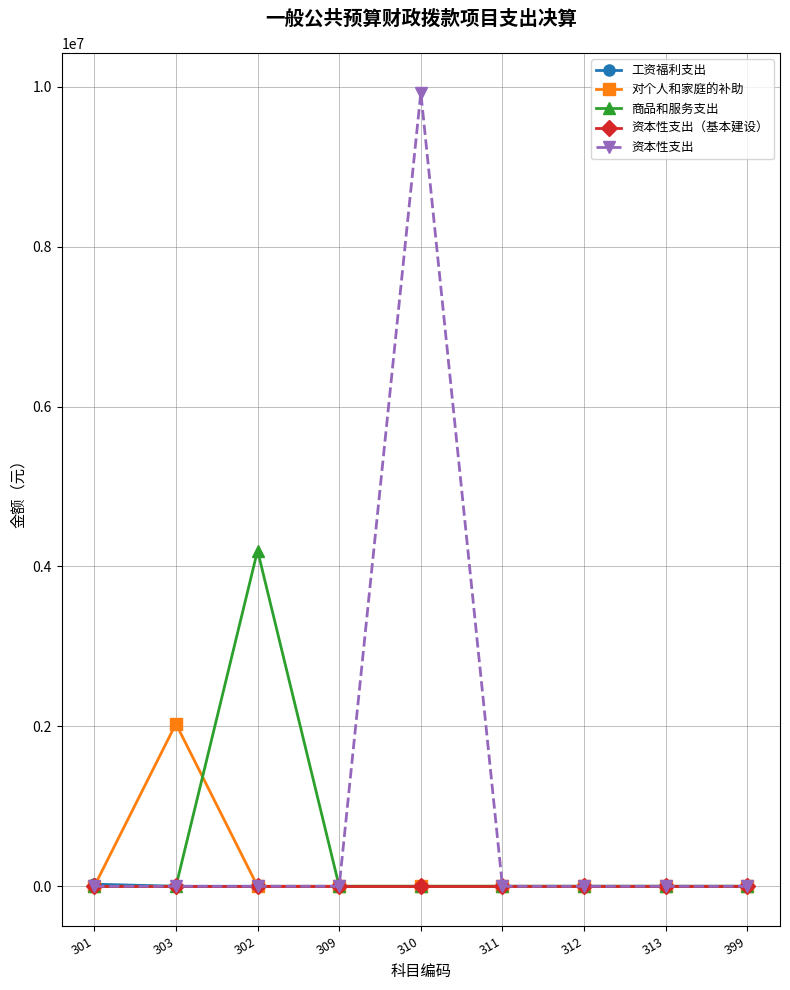

At how many categories does at least one series exceed 6854575?

1